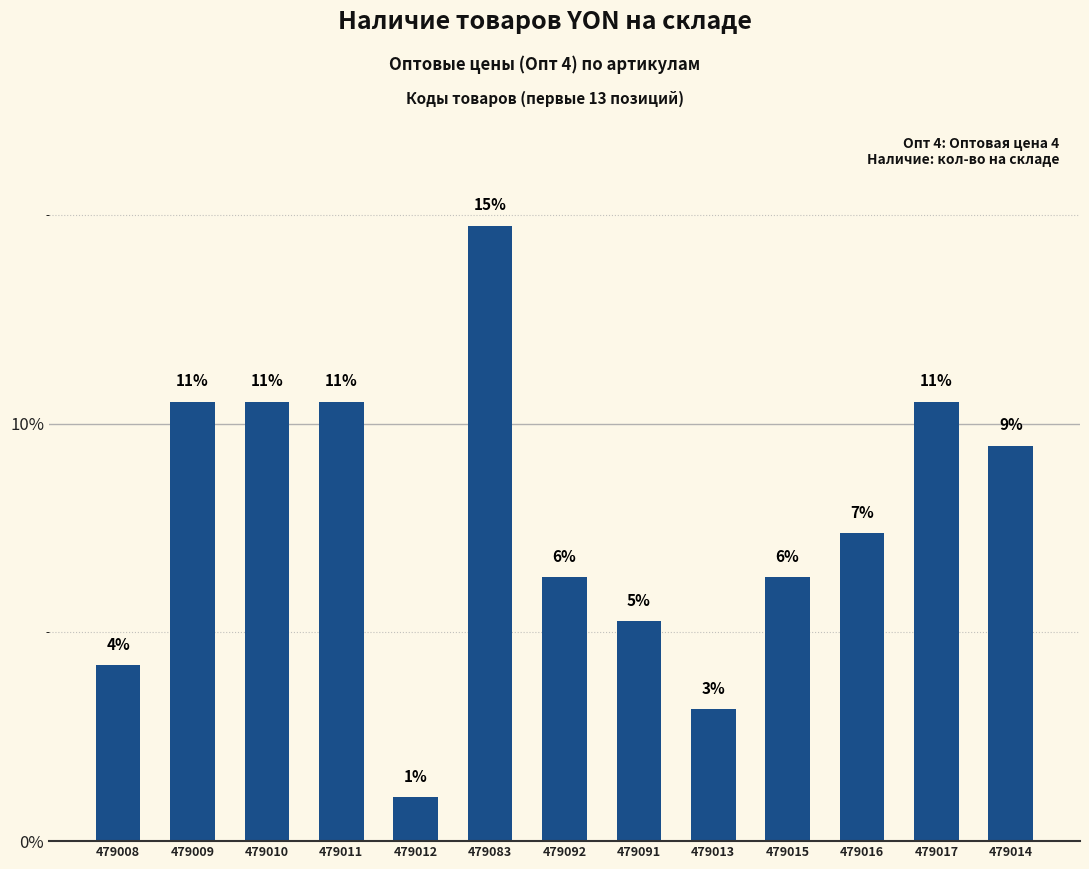

Reading left to right, what are all the values shown in this chart?

479008=4.2	479009=10.5	479010=10.5	479011=10.5	479012=1.1	479083=14.7	479092=6.3	479091=5.3	479013=3.2	479015=6.3	479016=7.4	479017=10.5	479014=9.5